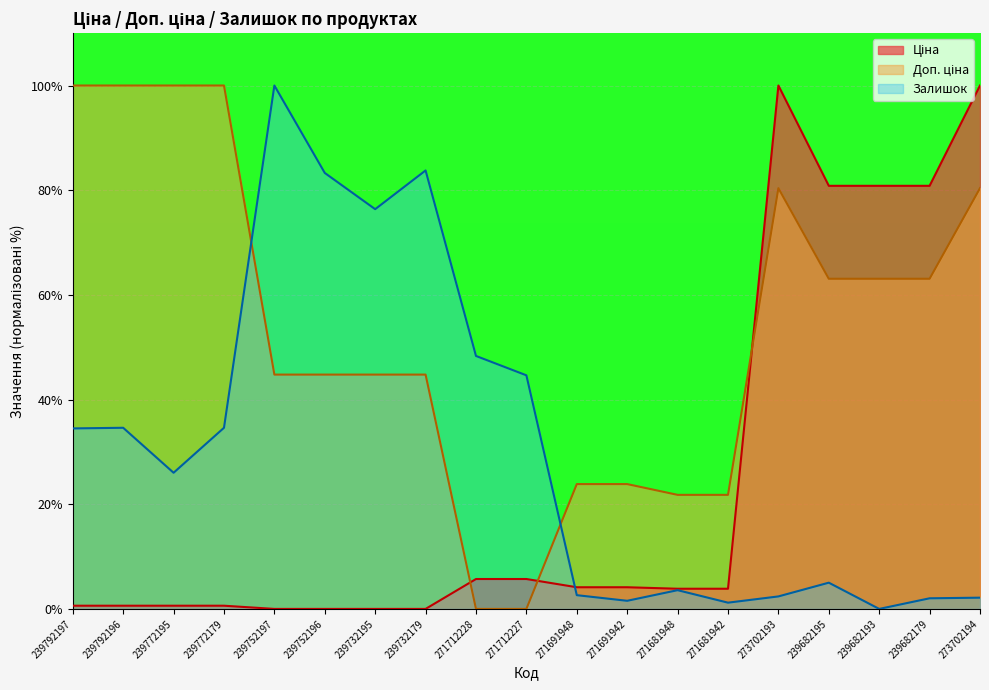

True or false: Ціна has more than 2 interior local peaks.

False